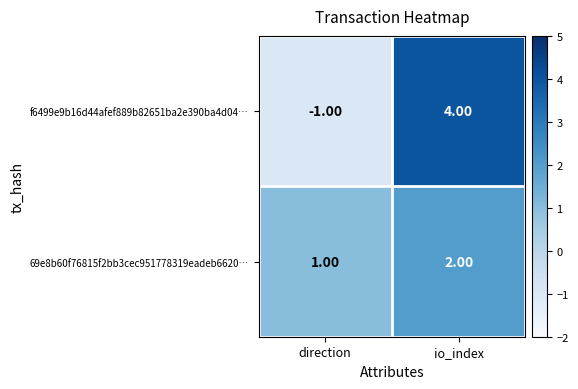

Rank the series by their maximum value, from lowest to highest.

69e8b60f76815f2bb3cec951778319eadeb6620…, f6499e9b16d44afef889b82651ba2e390ba4d04…